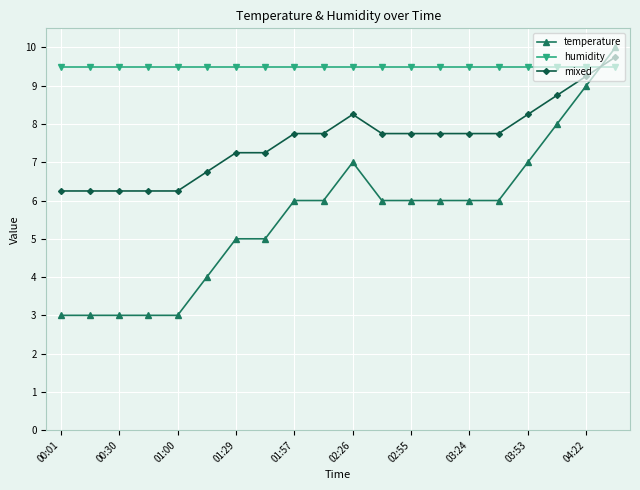

List the series in order of their overall mean, lowest first.

temperature, mixed, humidity